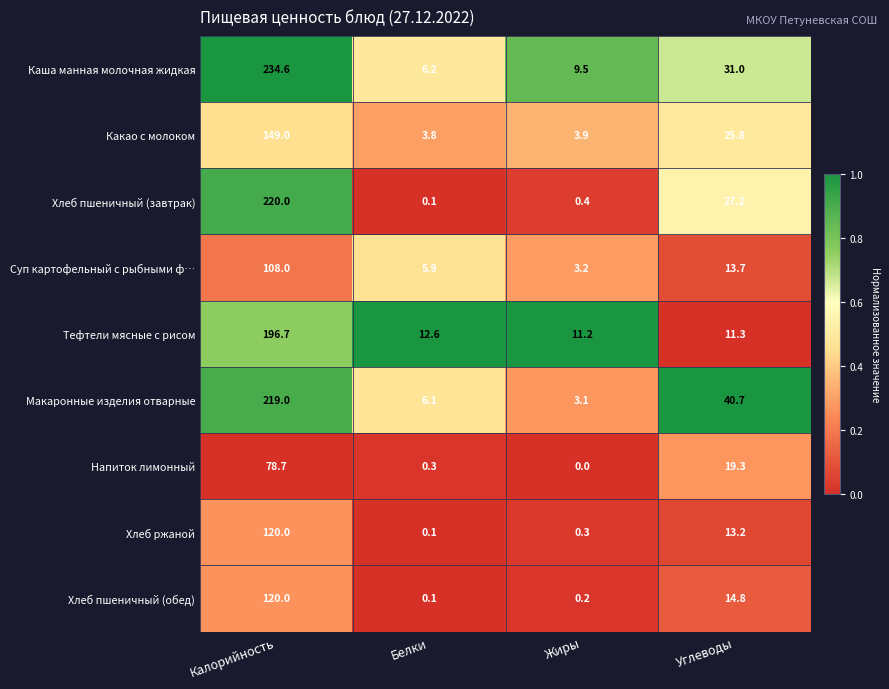

Rank the series at Углеводы from highest to lowest value.

Макаронные изделия отварные, Каша манная молочная жидкая, Хлеб пшеничный (завтрак), Какао с молоком, Напиток лимонный, Хлеб пшеничный (обед), Суп картофельный с рыбными ф…, Хлеб ржаной, Тефтели мясные с рисом